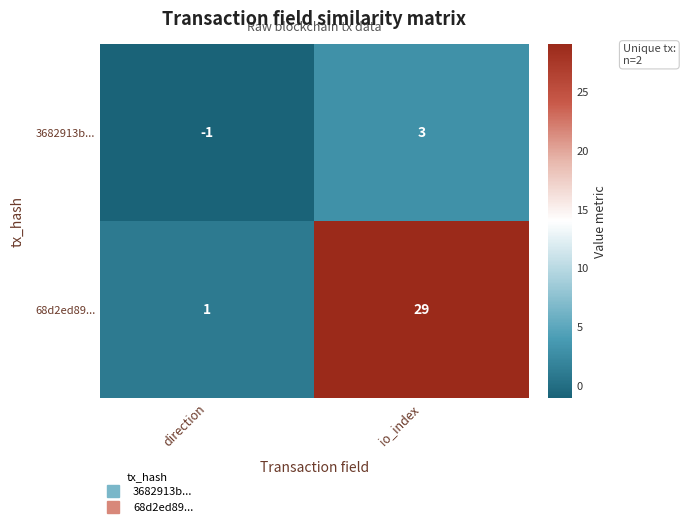

At direction, list the series in order from smallest to largest.

3682913b..., 68d2ed89...